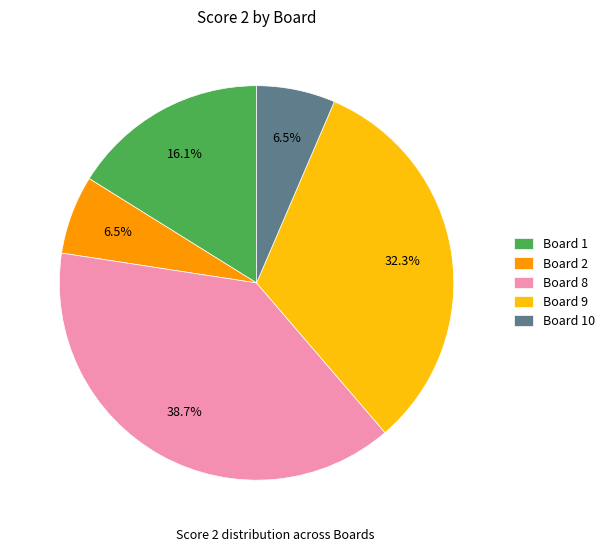

Between Board 1 and Board 2, which is larger?

Board 1